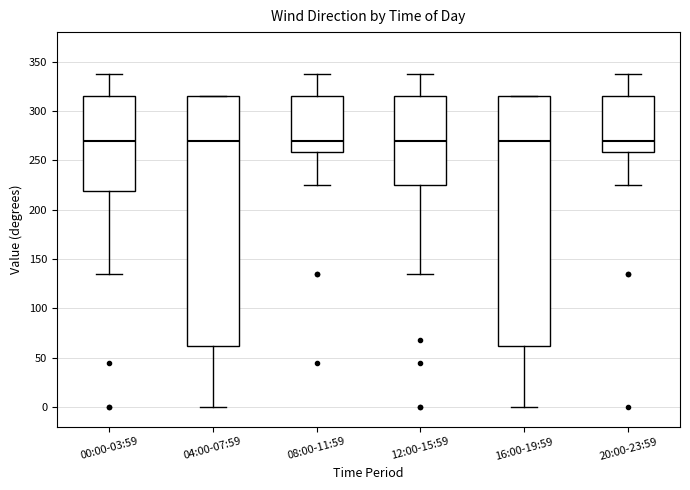

Reading left to right, read every box against the y-axis: the position of its median line, the range the box covers, and the ends of its whiskers. The values are not printed on the chart, so give them approximately, as read against the axis.

00:00-03:59: median 270, box 220 to 315, whiskers 135 to 340
04:00-07:59: median 270, box 60 to 315, whiskers 0 to 315
08:00-11:59: median 270, box 260 to 315, whiskers 225 to 340
12:00-15:59: median 270, box 225 to 315, whiskers 135 to 340
16:00-19:59: median 270, box 60 to 315, whiskers 0 to 315
20:00-23:59: median 270, box 260 to 315, whiskers 225 to 340